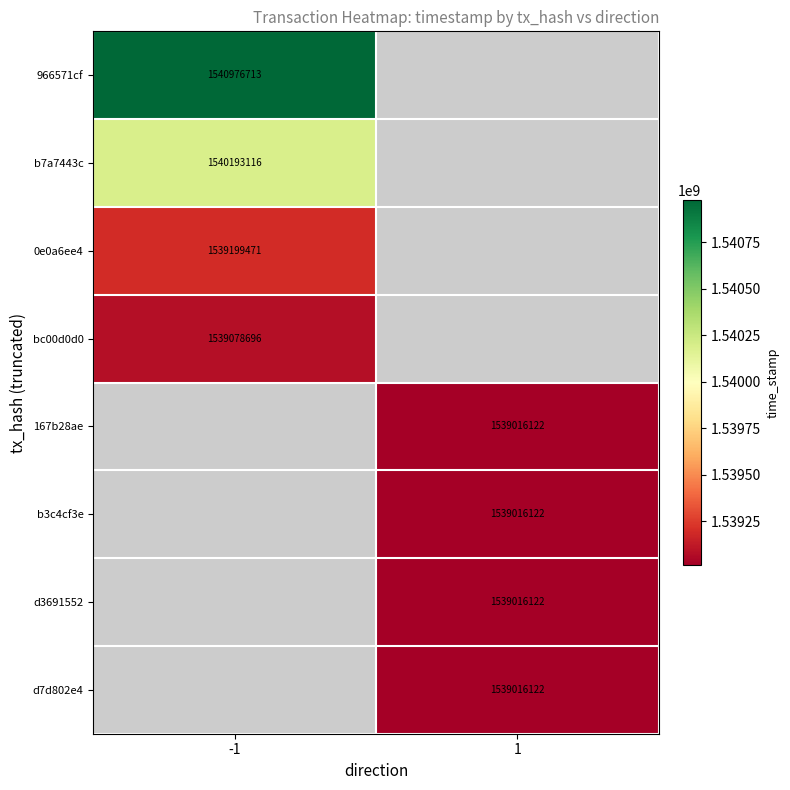

Is it true that 966571cf equals 1540976713 at -1?

True